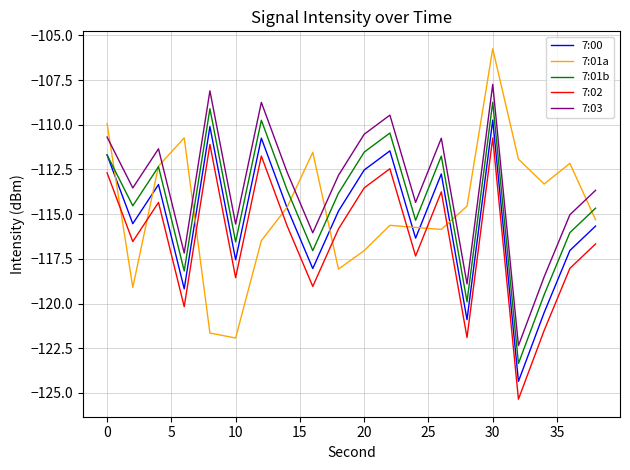

True or false: 7:03 and 7:01b intersect in this chart.

False